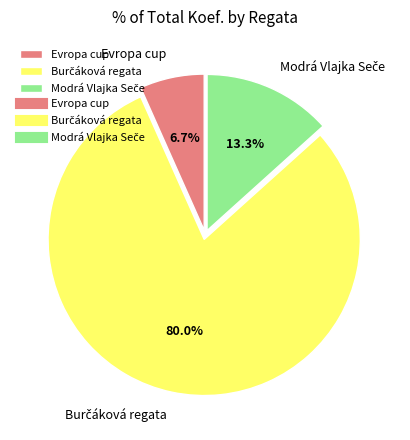

Which category has the smallest portion of the pie?

Evropa cup